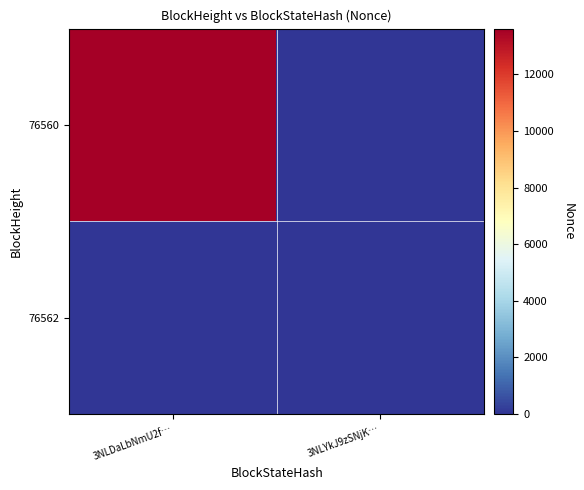

Rank the series by their average value, from lowest to highest.

76562, 76560